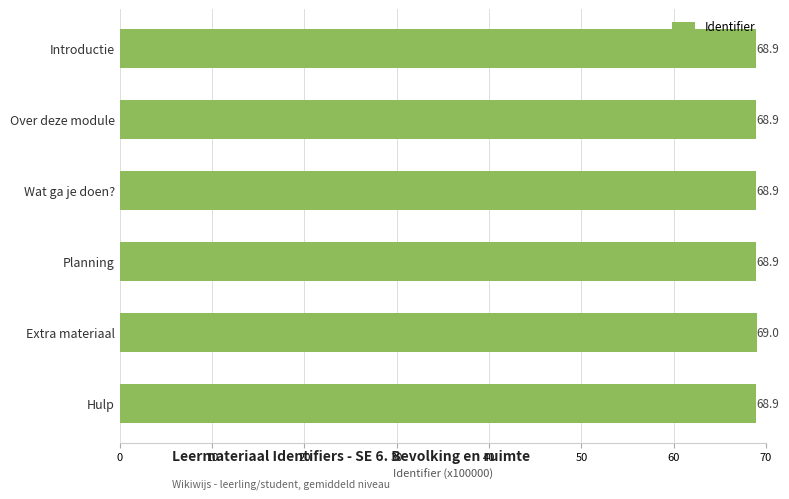

Reading top to bottom, list all the values displayed in this chart.

68.9	68.9	68.9	68.9	69.0	68.9